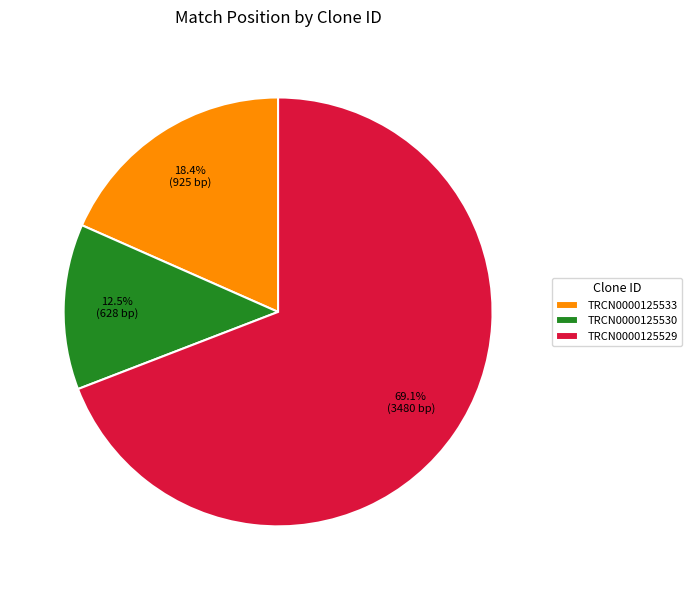

Is it true that TRCN0000125533 is 18% of the pie?

True